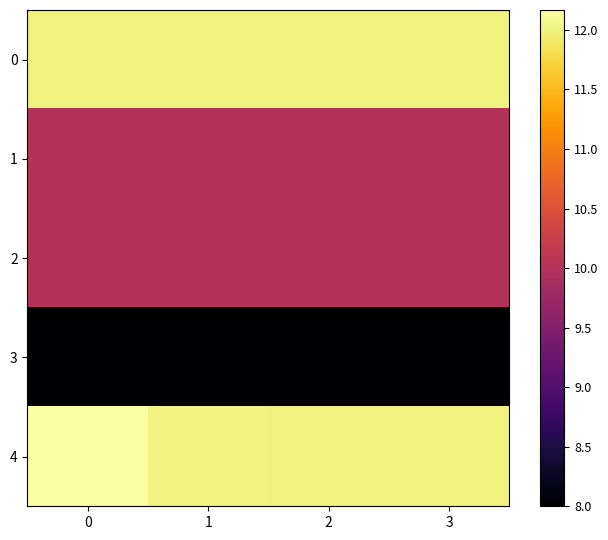

What is the minimum value shown in the chart?

8.0